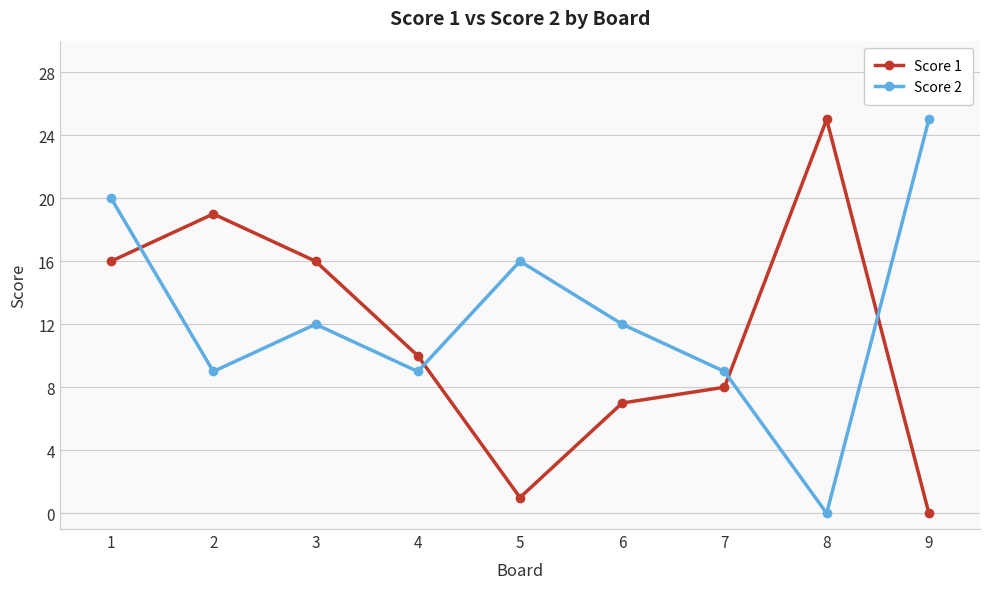

What is the sum of all Score 2 values?

112